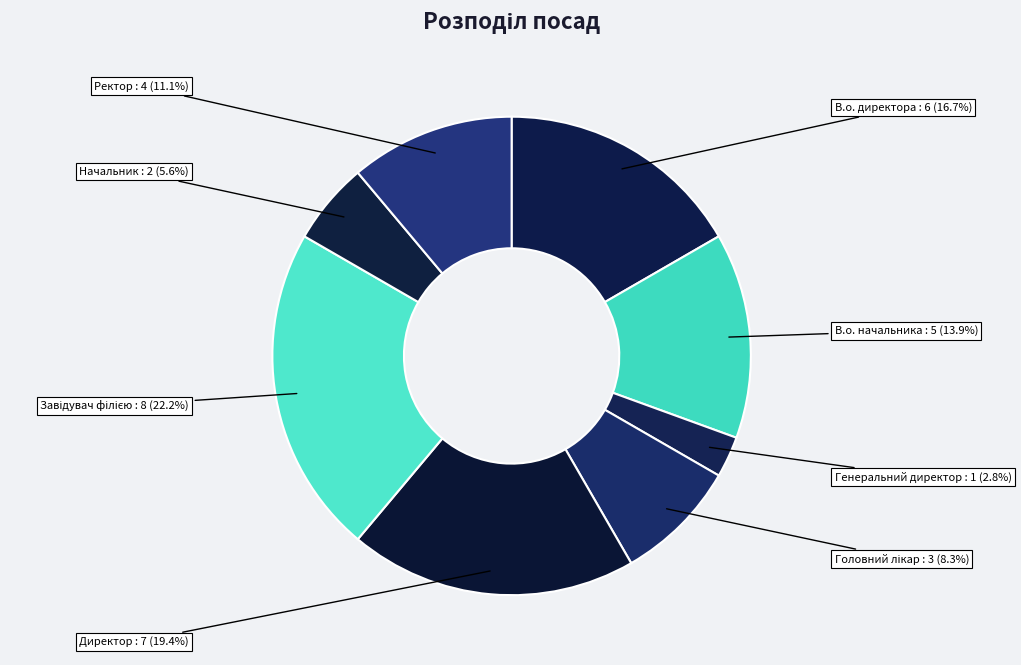

Is there a majority slice in this chart?

No